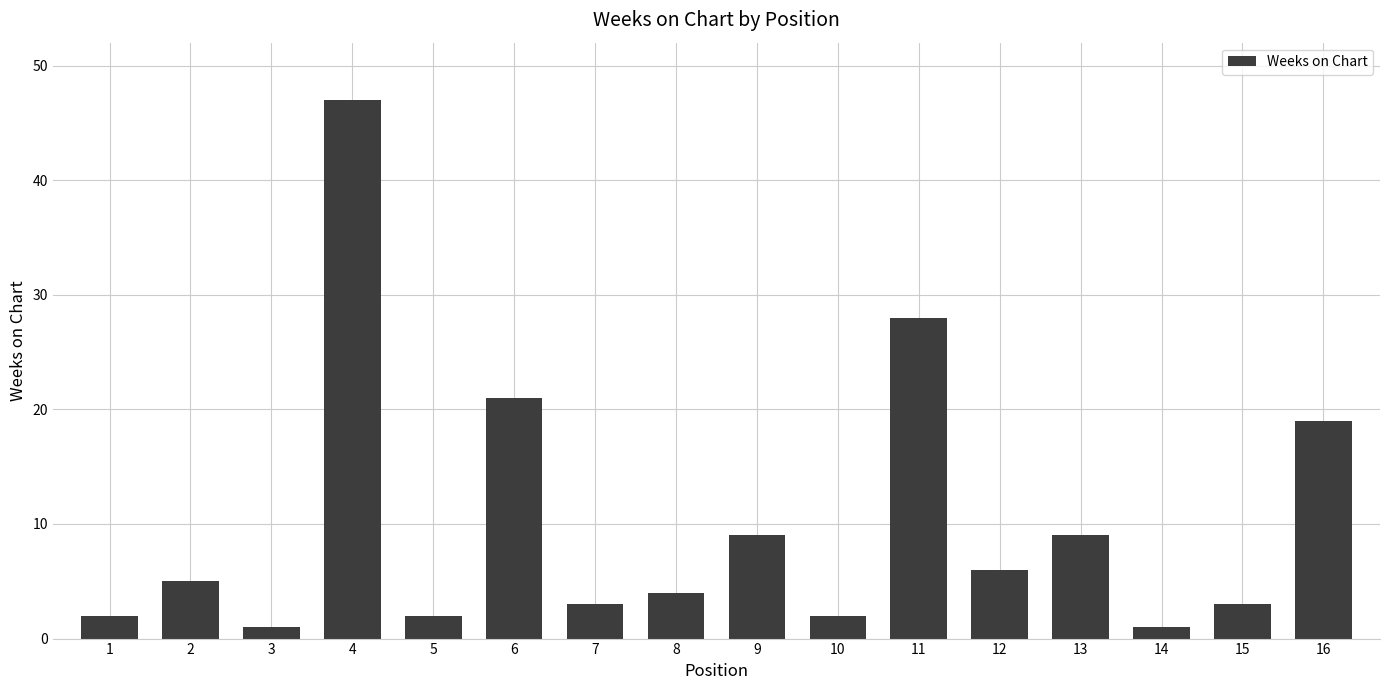

What is the change in value from 14 to 16?

+18